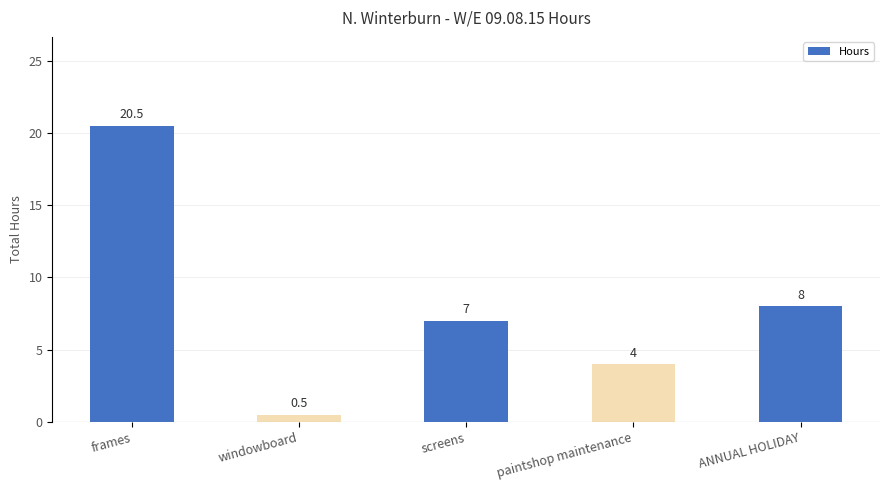

What is the maximum value shown in the chart?

20.5